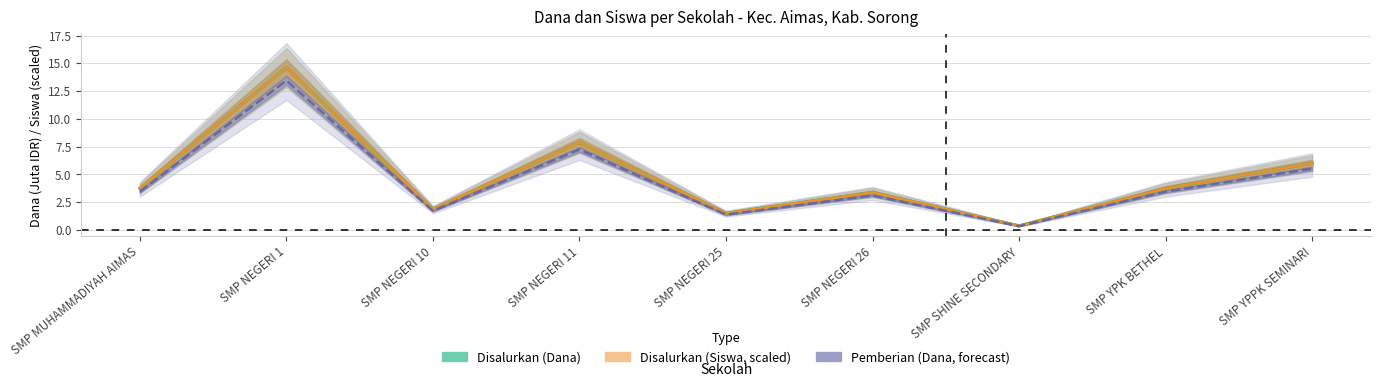

At how many categories does at least one series exceed 12?

1